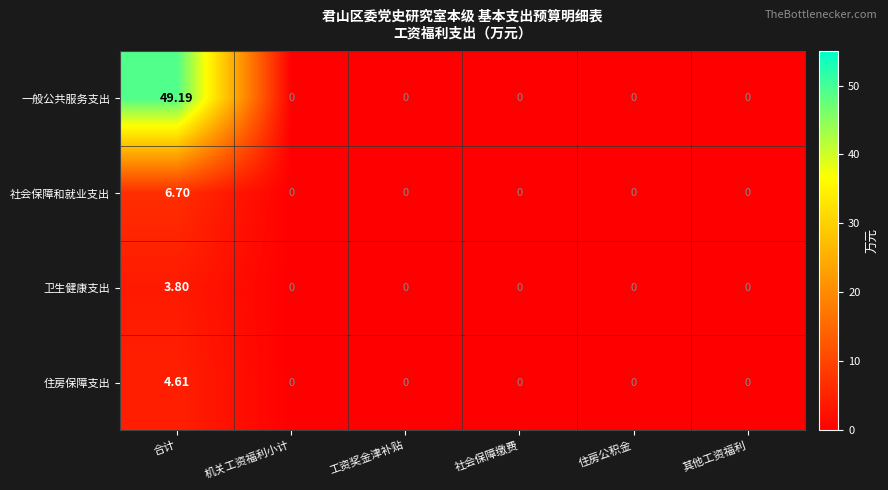

Which series has the widest spread of values?

一般公共服务支出